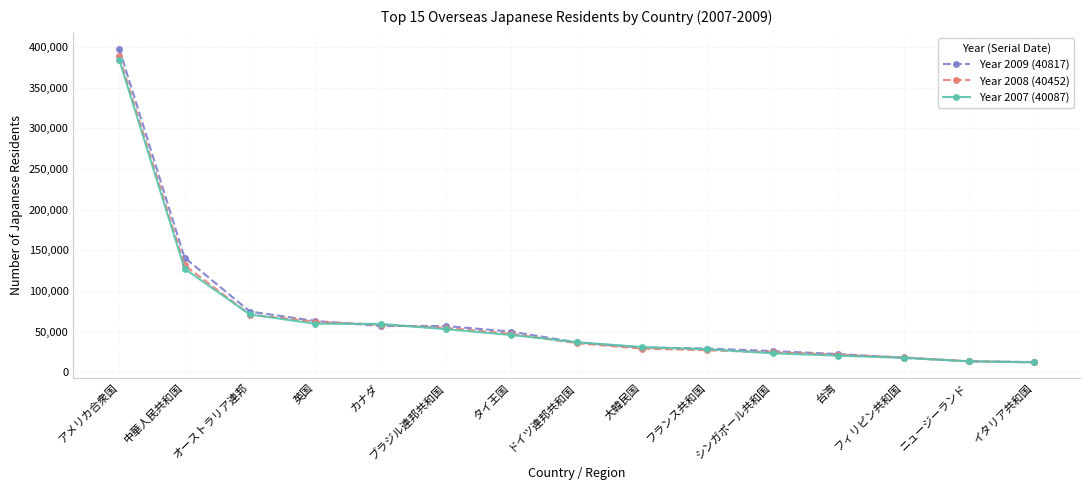

What position from the right is カナダ?

11